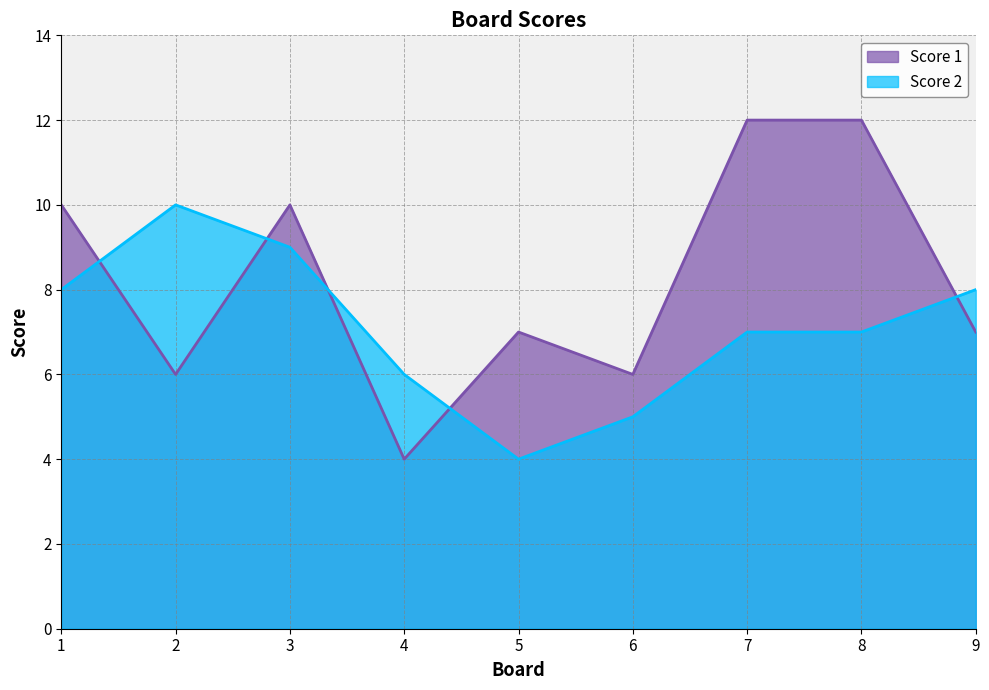

What value does the Score 2 series have at 5?

4